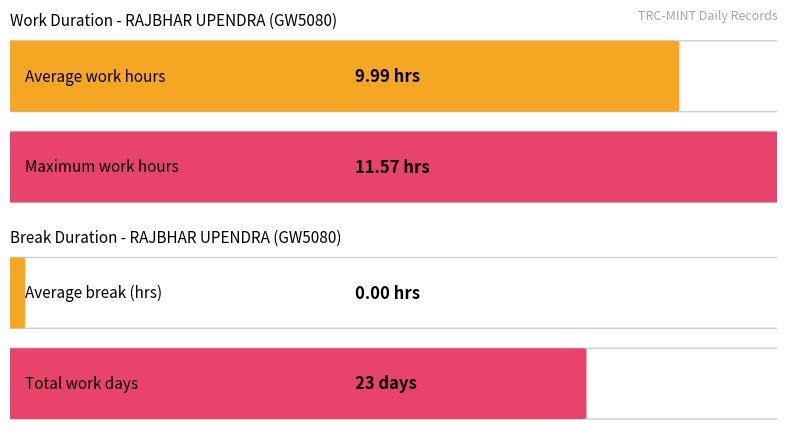

How many bars are there in each group?

2